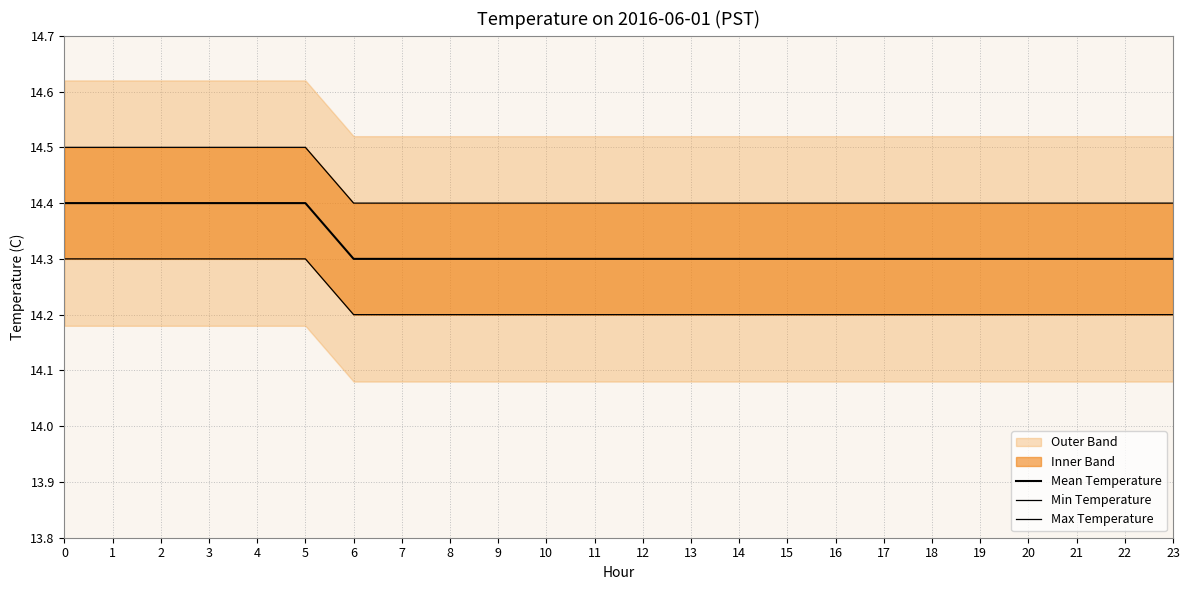

At 7, list the series in order from smallest to largest.

Min Temperature, Mean Temperature, Max Temperature